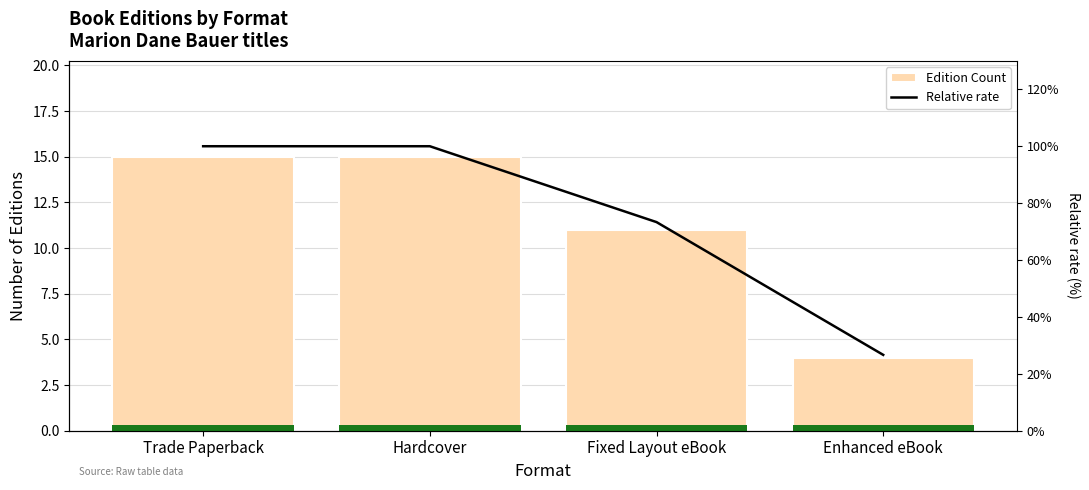

Which series changed the most between Hardcover and Fixed Layout eBook?

Relative rate